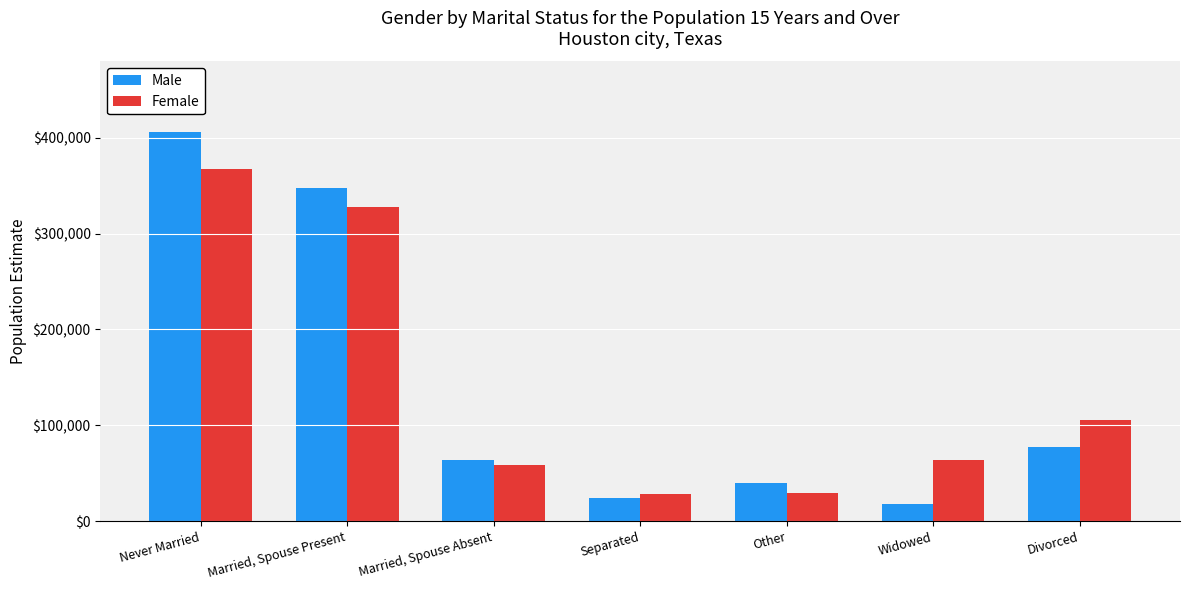

Which label corresponds to the smallest value in the chart?

Widowed